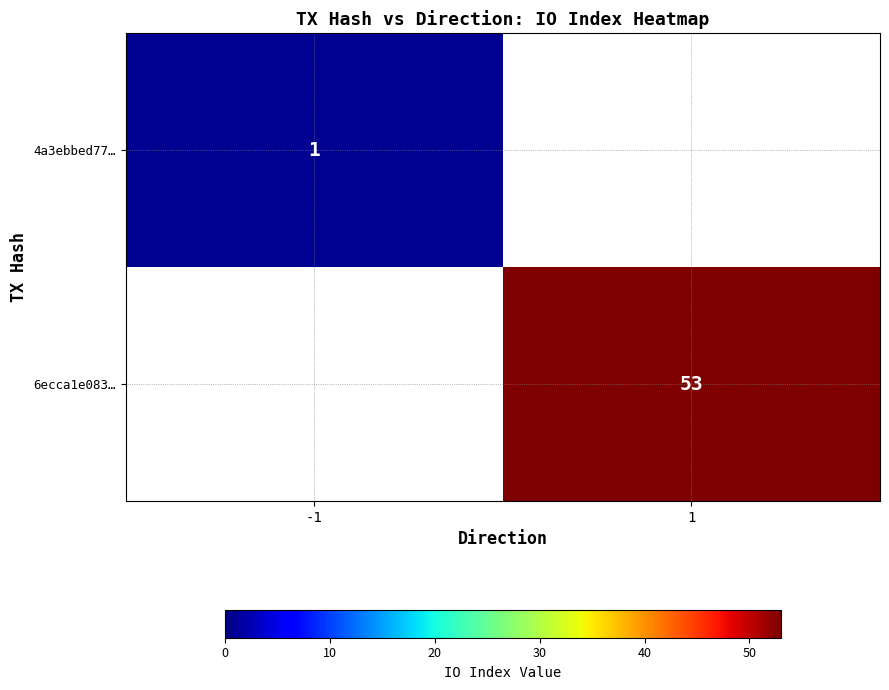

The value of 4a3ebbed77… at -1 is 1. True or false?

True